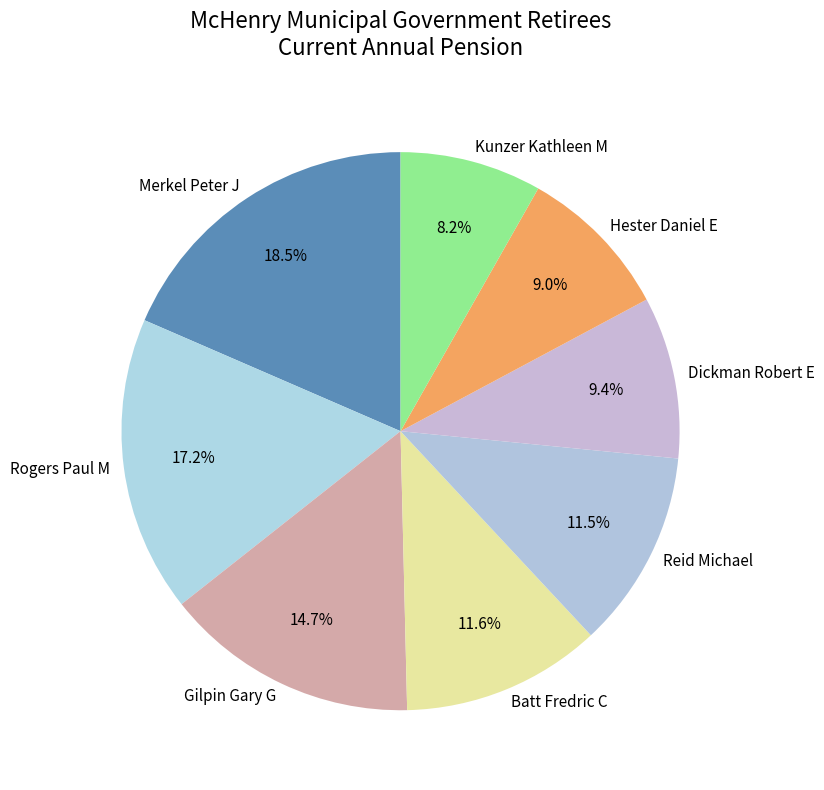

How many segments does this pie chart have?

8